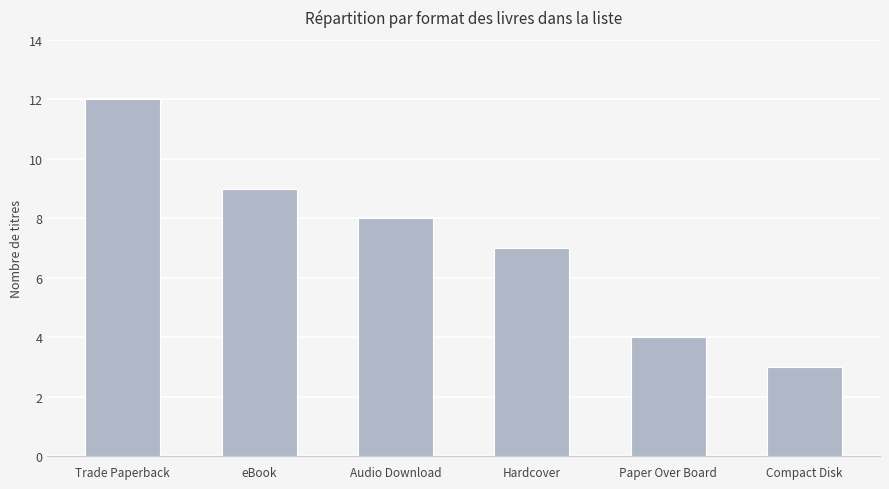

What is the difference between the second highest and minimum values?

6